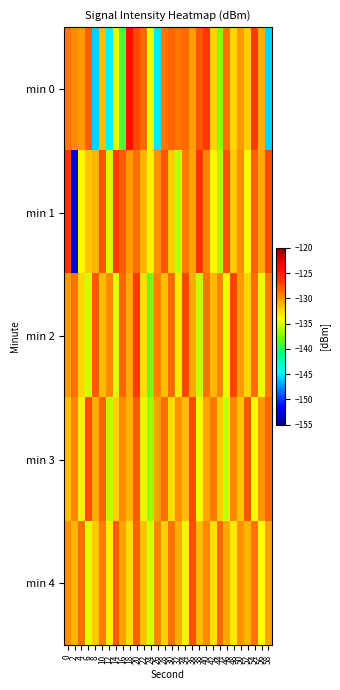

Reading left to right, what are all the values shown in this chart?

min 0: 0=-128.9	2=-129.7	4=-130.3	6=-128.0	8=-145.7	10=-131.4	12=-144.8	14=-134.8	16=-139.1	18=-124.2	20=-127.2	22=-128.5	24=-134.4	26=-145.0	28=-128.9	30=-128.3	32=-128.8	34=-128.4	36=-130.3	38=-127.7	40=-126.3	42=-132.3	44=-137.3	46=-128.7	48=-132.5	50=-130.2	52=-132.2	54=-126.7	56=-131.0	58=-145.7
min 1: 0=-126.0	2=-152.9	4=-133.8	6=-131.9	8=-131.1	10=-127.5	12=-135.3	14=-126.7	16=-127.9	18=-130.2	20=-128.5	22=-131.2	24=-133.4	26=-129.8	28=-127.6	30=-132.1	32=-135.7	34=-128.9	36=-130.4	38=-126.1	40=-129.3	42=-133.8	44=-136.2	46=-127.5	48=-131.9	50=-129.7	52=-134.1	54=-128.2	56=-130.8	58=-127.3
min 2: 0=-130.1	2=-128.7	4=-132.5	6=-135.2	8=-127.8	10=-131.4	12=-129.6	14=-134.9	16=-128.3	18=-130.7	20=-126.5	22=-132.8	24=-138.1	26=-129.2	28=-131.6	30=-128.4	32=-133.2	34=-127.1	36=-130.9	38=-135.6	40=-128.8	42=-131.3	44=-129.4	46=-133.7	48=-126.9	50=-130.2	52=-132.4	54=-128.6	56=-134.5	58=-129.1
min 3: 0=-131.5	2=-129.3	4=-133.6	6=-127.4	8=-130.8	10=-128.1	12=-135.9	14=-132.2	16=-129.7	18=-131.1	20=-127.9	22=-133.4	24=-136.8	26=-130.3	28=-128.5	30=-132.7	32=-129.8	34=-131.6	36=-127.2	38=-134.3	40=-130.6	42=-128.9	44=-132.1	46=-135.4	48=-129.5	50=-131.8	52=-127.6	54=-133.9	56=-130.1	58=-128.3
min 4: 0=-129.8	2=-131.2	4=-128.6	6=-134.7	8=-131.9	10=-129.1	12=-133.5	14=-127.8	16=-130.4	18=-132.8	20=-128.2	22=-131.7	24=-135.1	26=-129.4	28=-132.3	30=-128.7	32=-130.9	34=-133.6	36=-127.5	38=-131.4	40=-129.6	42=-132.9	44=-128.4	46=-130.7	48=-133.2	50=-129.9	52=-131.1	54=-128.8	56=-134.0	58=-130.5